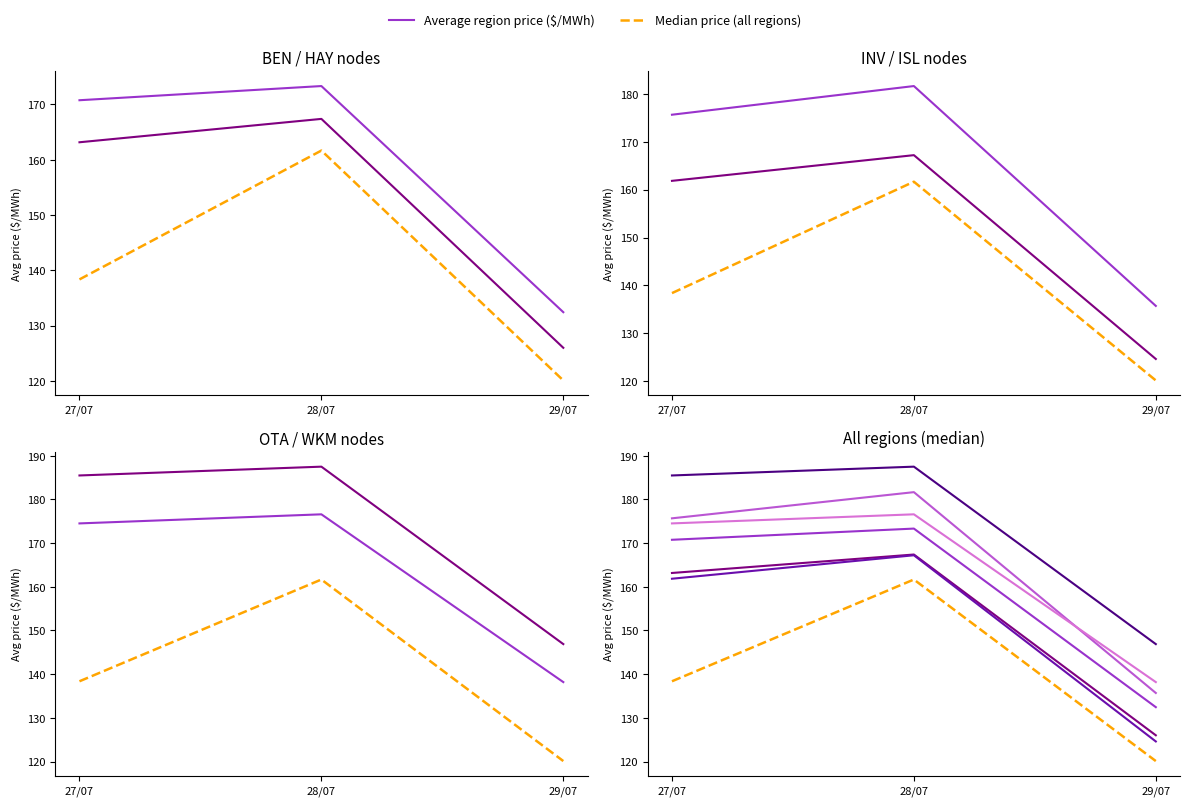

What is the spread (max minus min) of values at 29/07/2020?

22.3